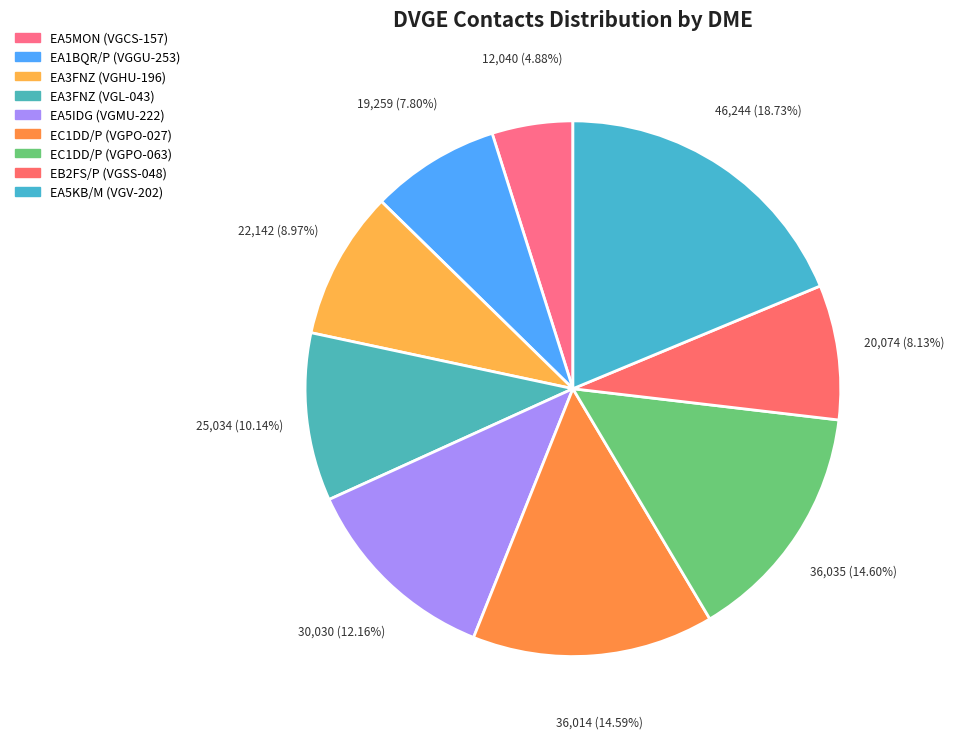

How many slices are in this pie chart?

9